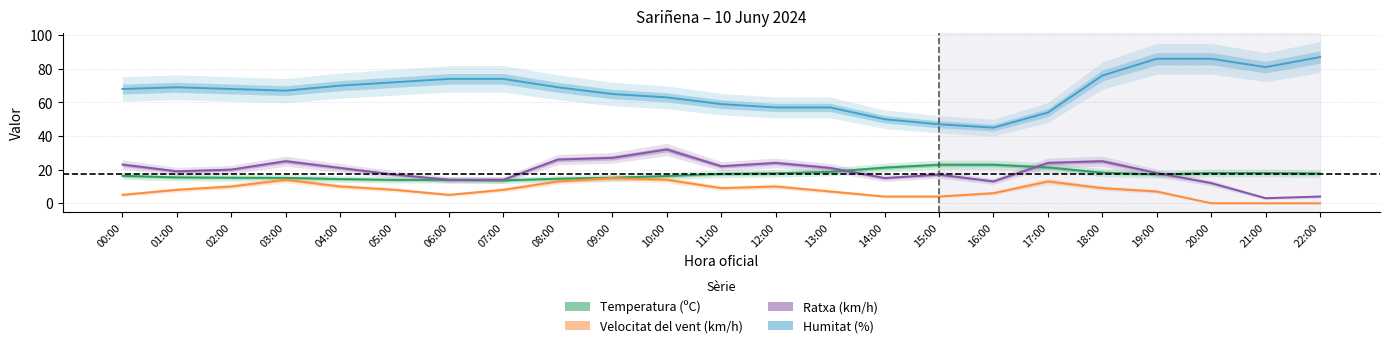

True or false: Temperatura (ºC) and Velocitat del vent (km/h) cross at least once.

False